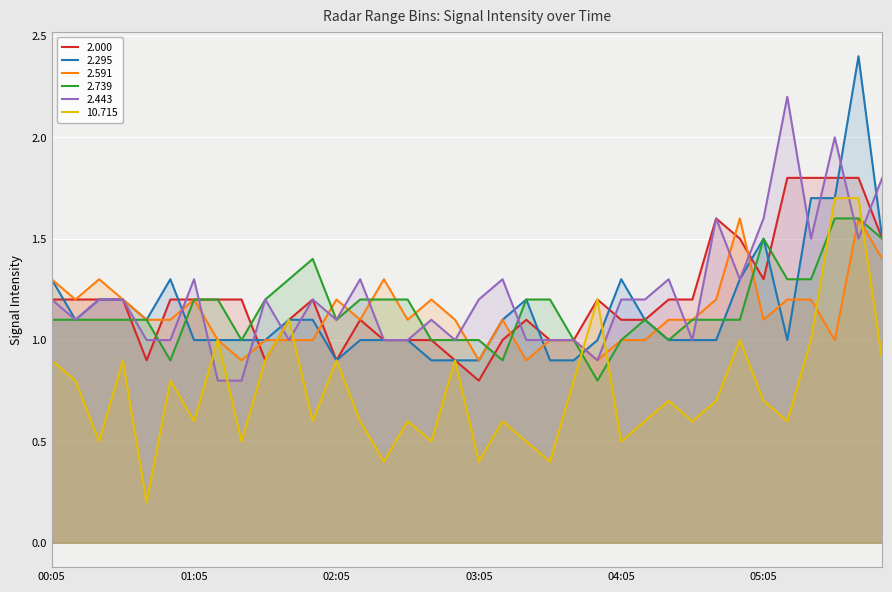

Between which two adjacent categories do 2.295 and 10.715 first intersect?

03:45 and 03:55